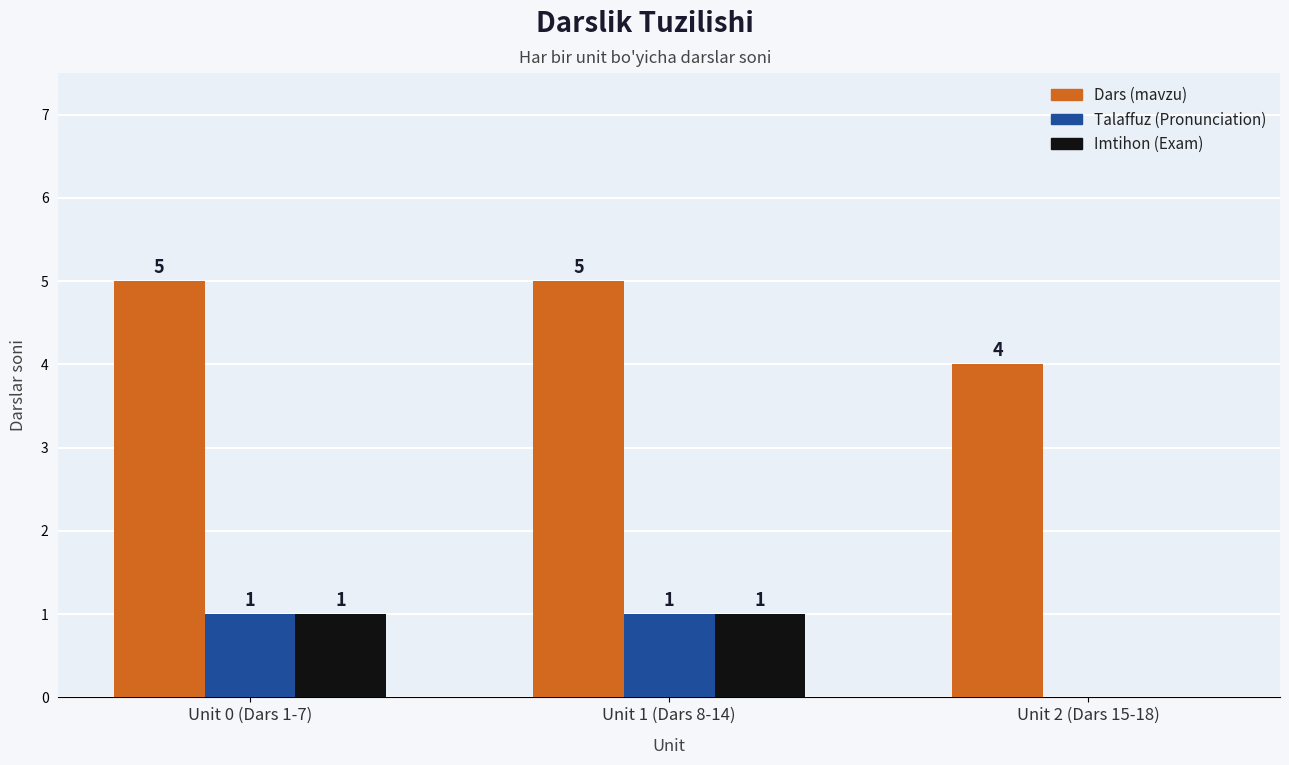

What is the sum of all Dars (mavzu) values?

14